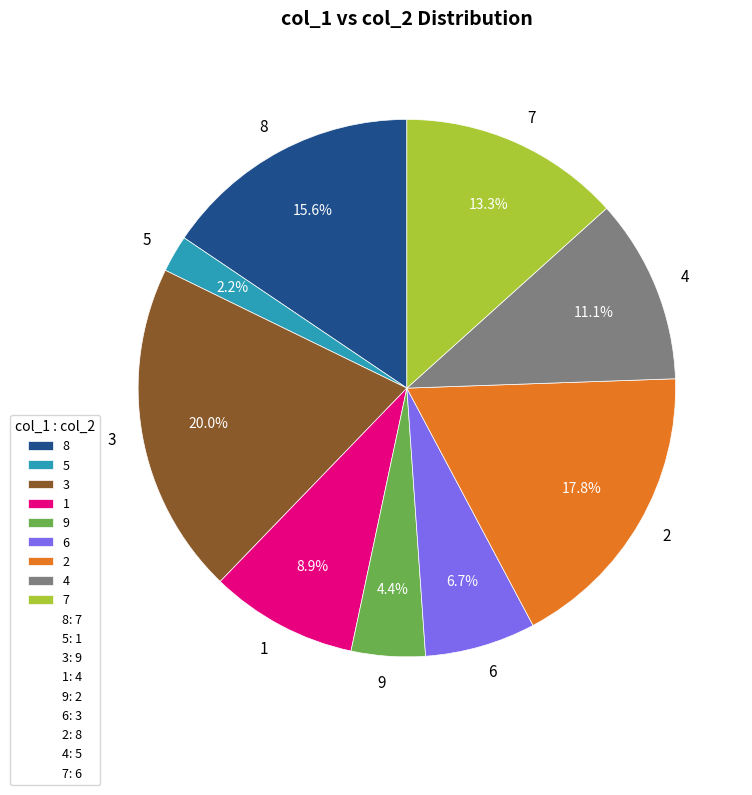

The 5 slice represents 11% of the pie. True or false?

False